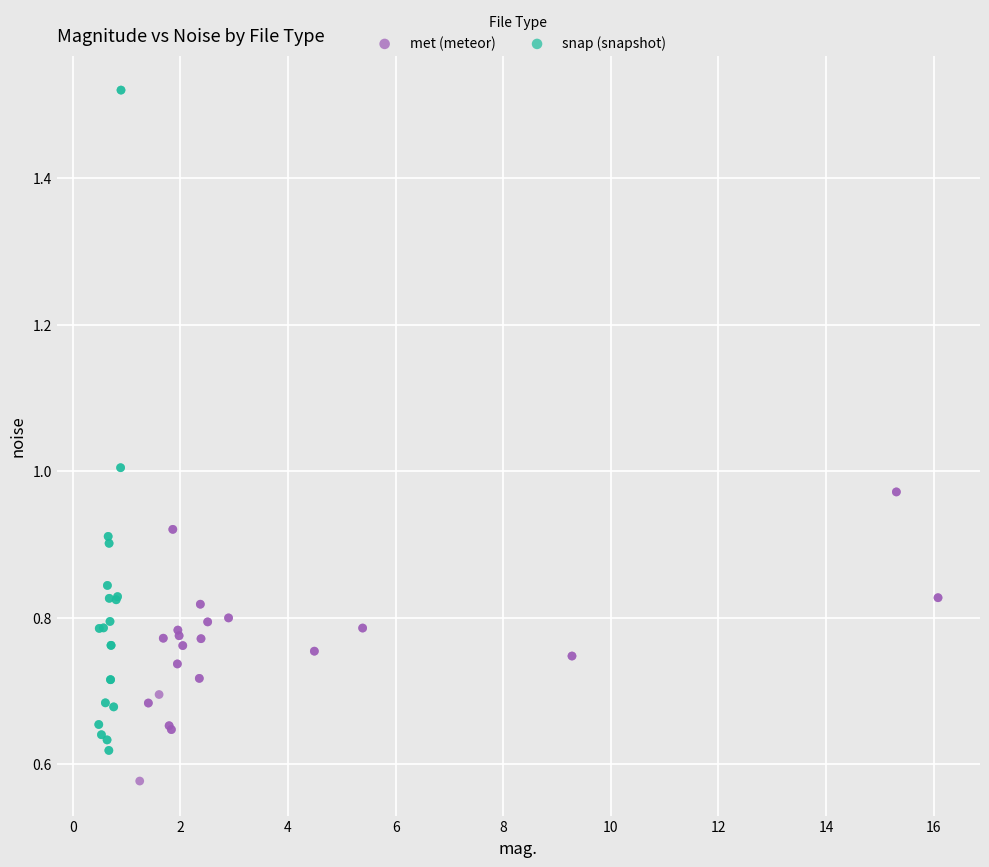

Which series contains the highest Y value?

snap (snapshot)